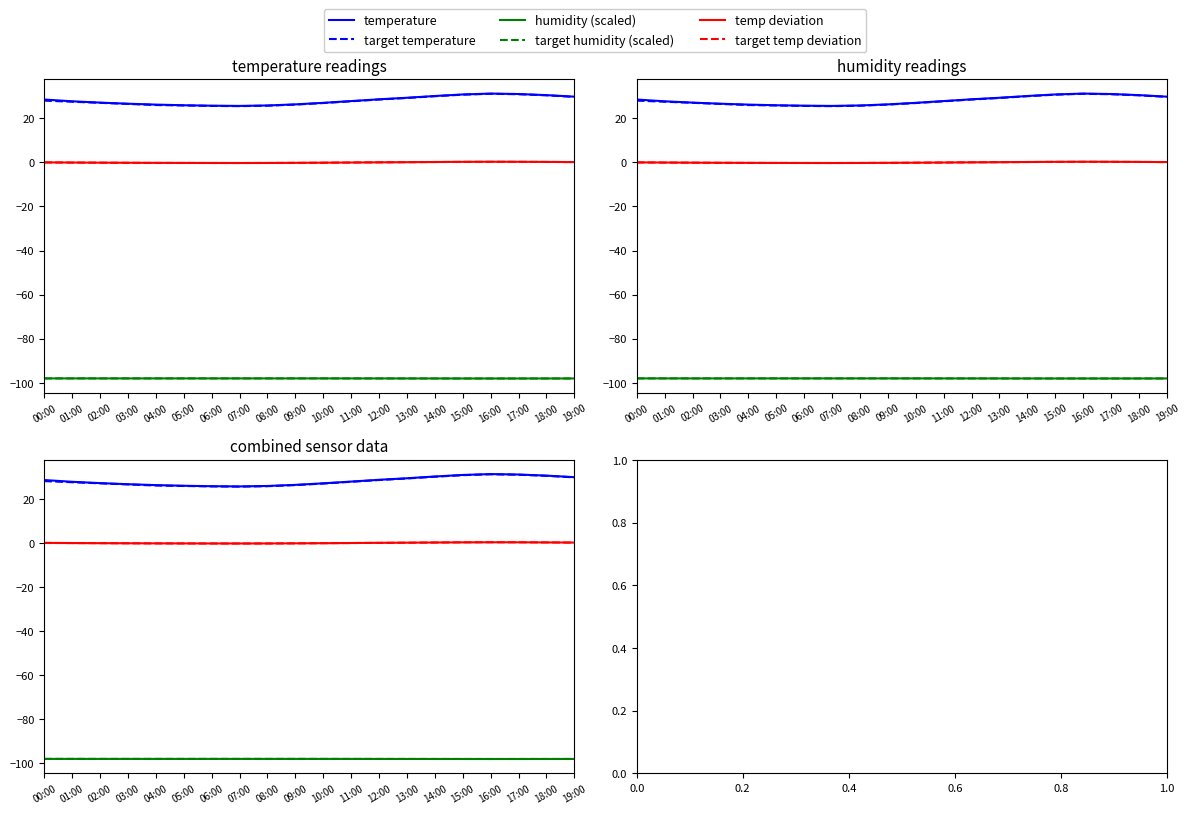

At which label does temperature reach its peak?

16:00